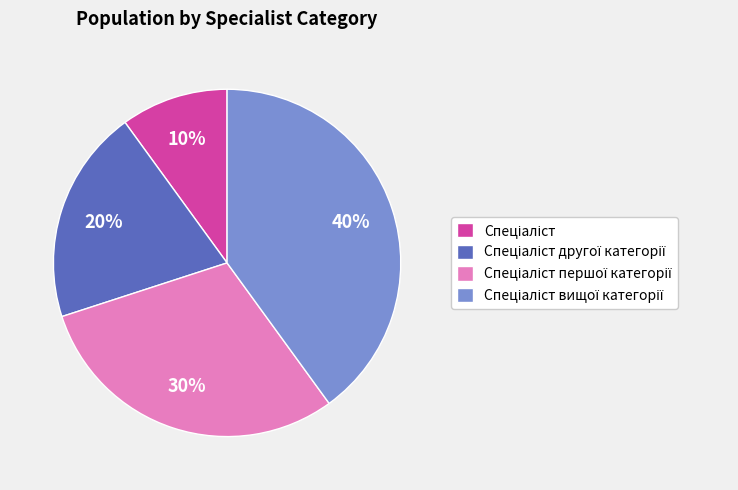

To the nearest percent, what is the average slice percentage?

25%